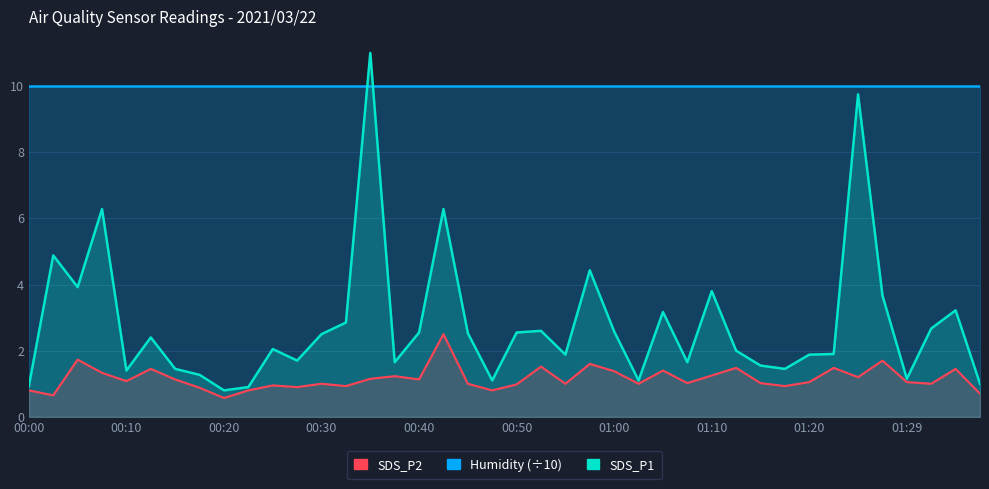

What position from the left is 37?

38